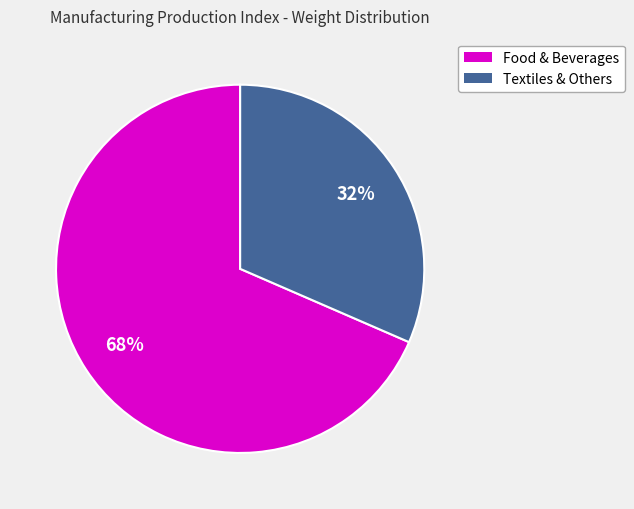

Is there any slice that represents more than half of the pie?

Yes